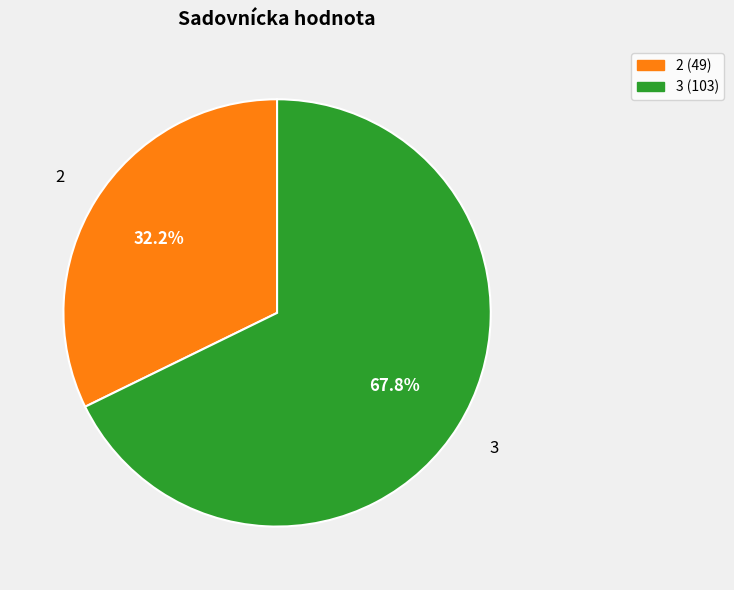

Is the sum of 2 (49) and 3 (103) greater than half?

Yes